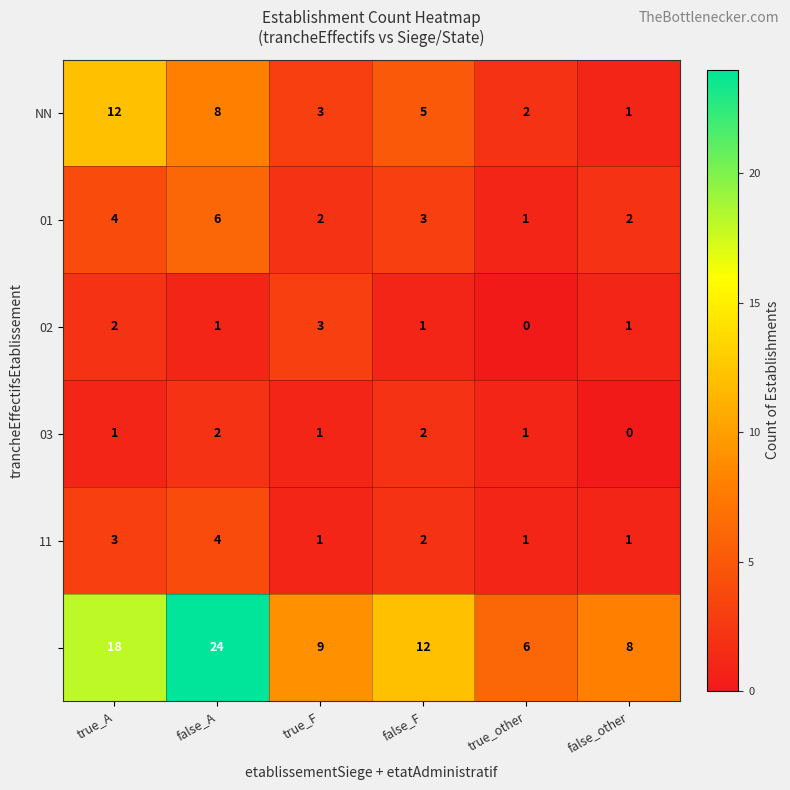

How many categories are shown in the chart?

6